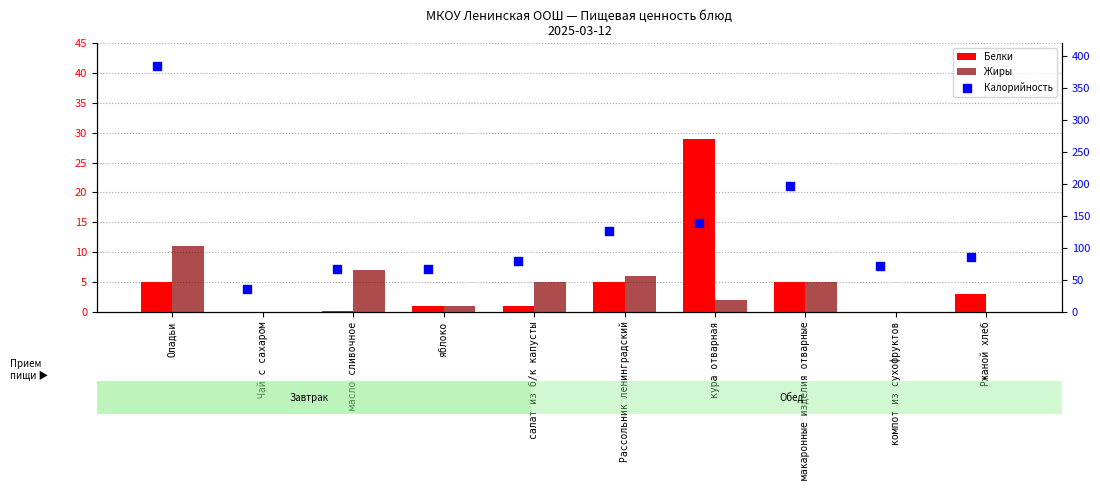

Which series contains the highest Y value?

Калорийность